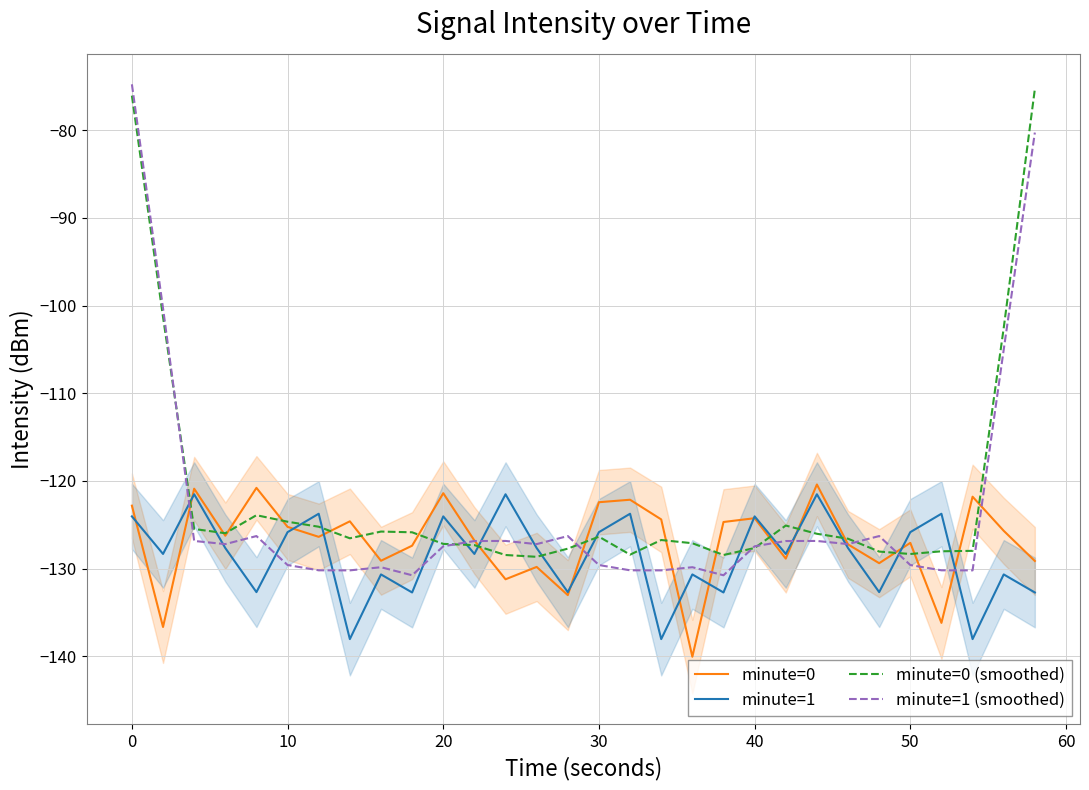

What is the value of the minute=0 (smoothed) point at the 17th from the left?

-128.4